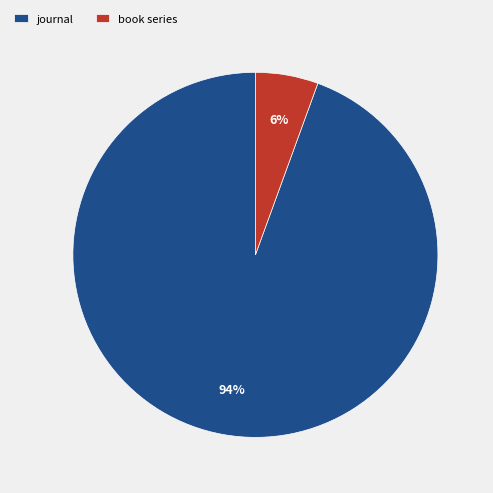

True or false: journal accounts for 99% of the total.

False